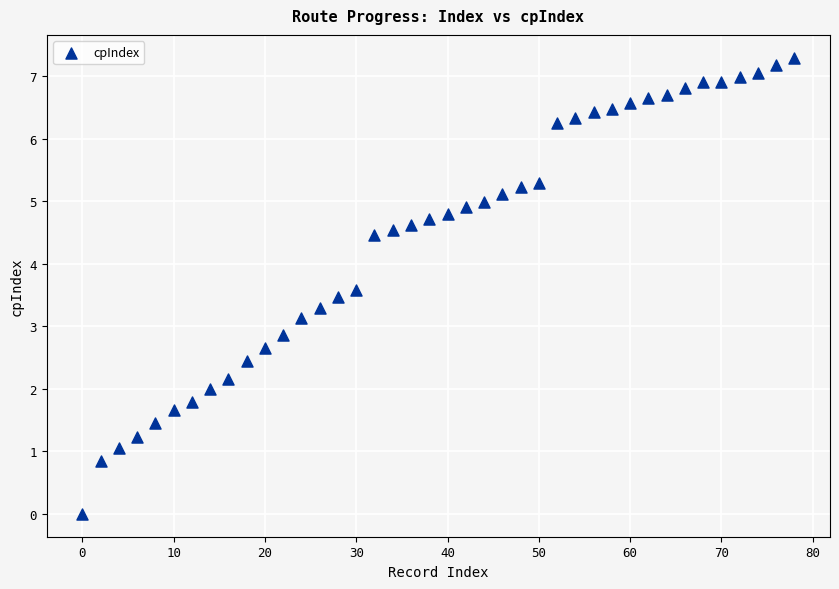

What is the range of X values (max minus min)?

78.0